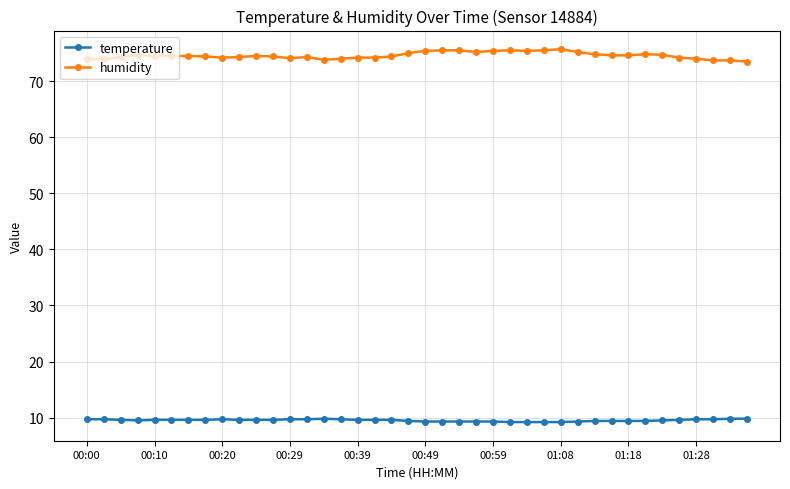

What is the maximum value for temperature?

9.8